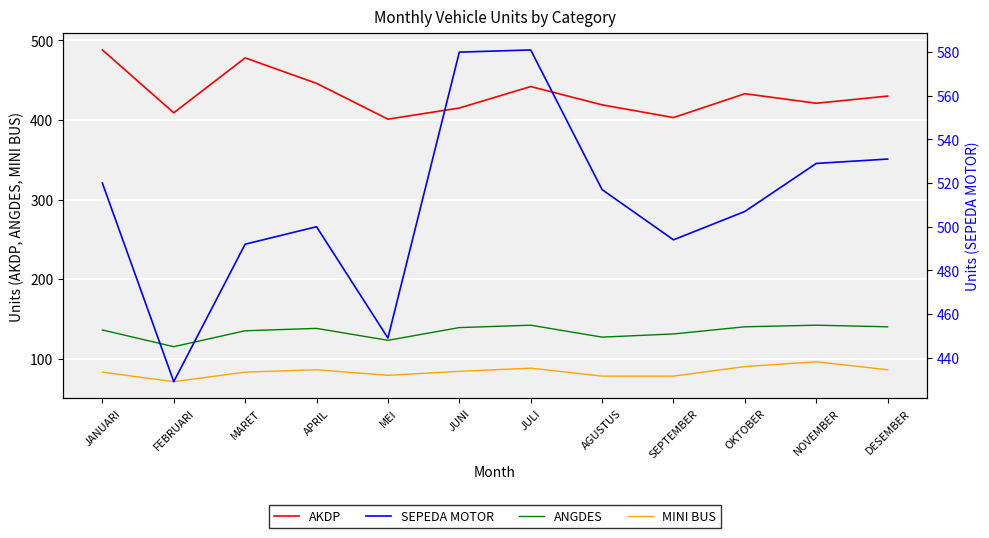

What is the spread (max minus min) of values at SEPTEMBER?

416